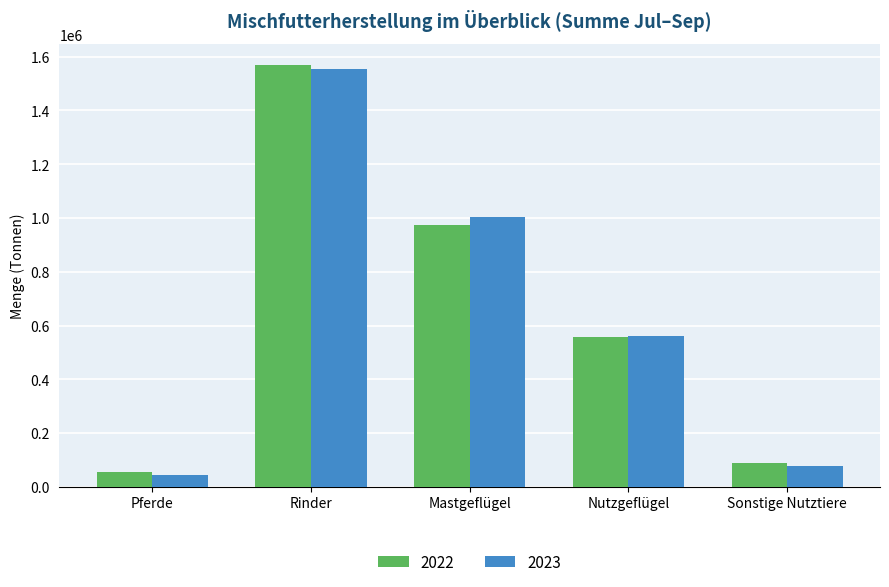

Which series has the largest range (max minus min)?

2022